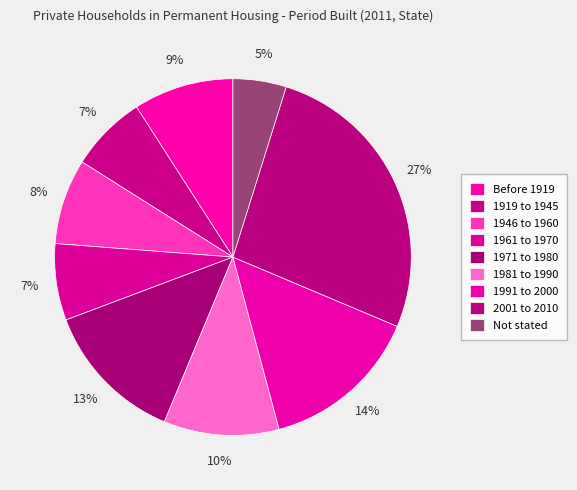

Is there any slice that represents more than half of the pie?

No